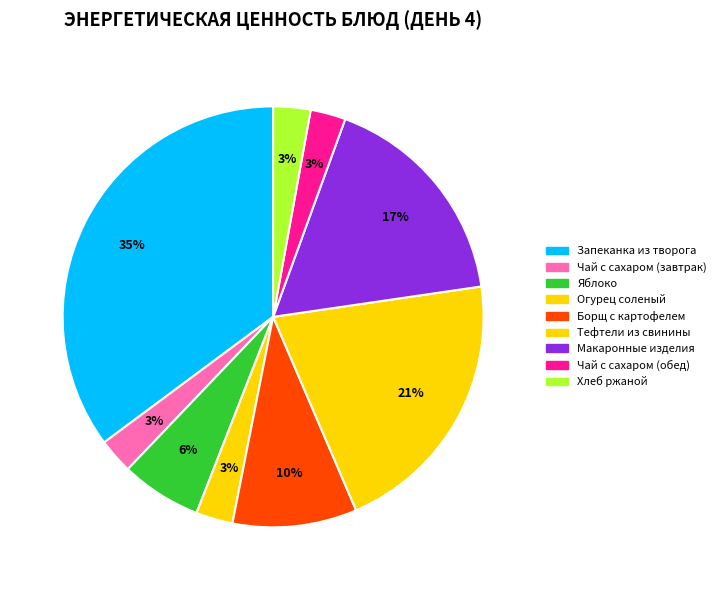

Is there a majority slice in this chart?

No